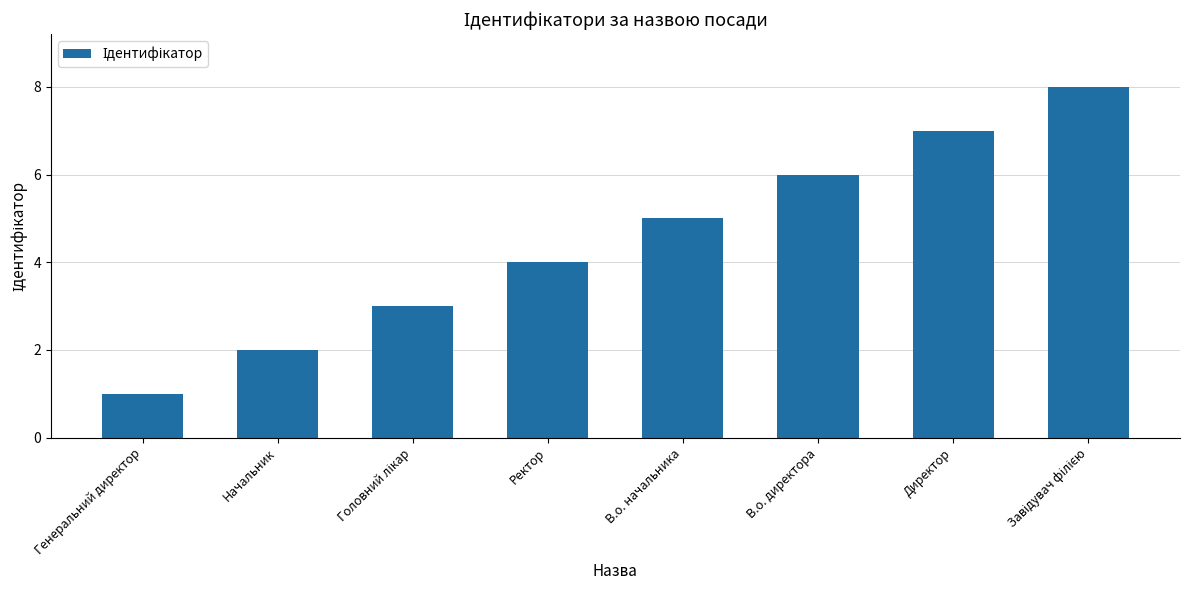

What is the difference between the maximum and minimum values?

7